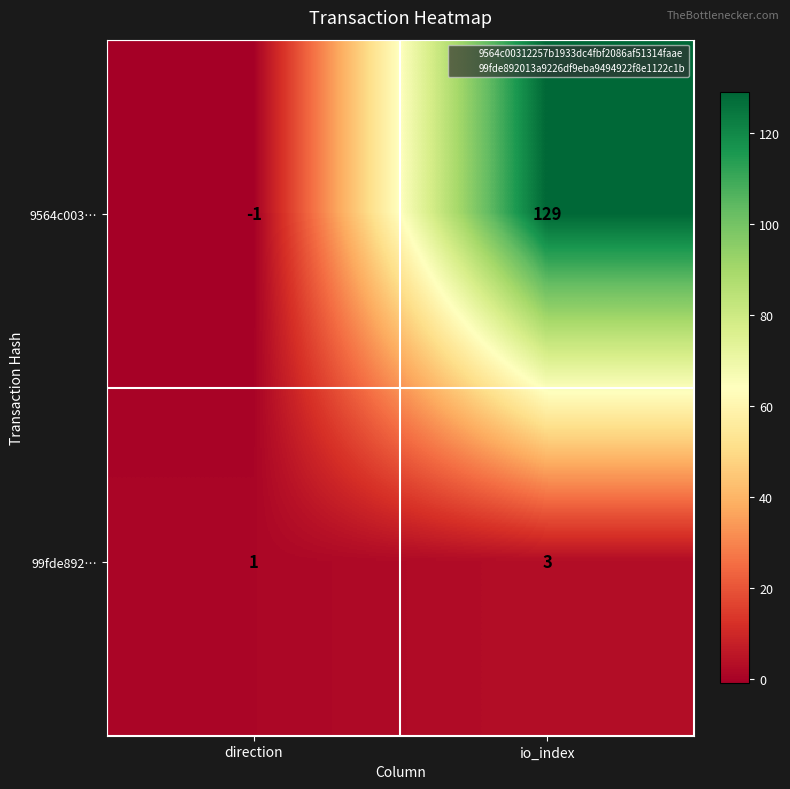

What is the difference between the maximum and minimum values in the 9564c003… series?

130